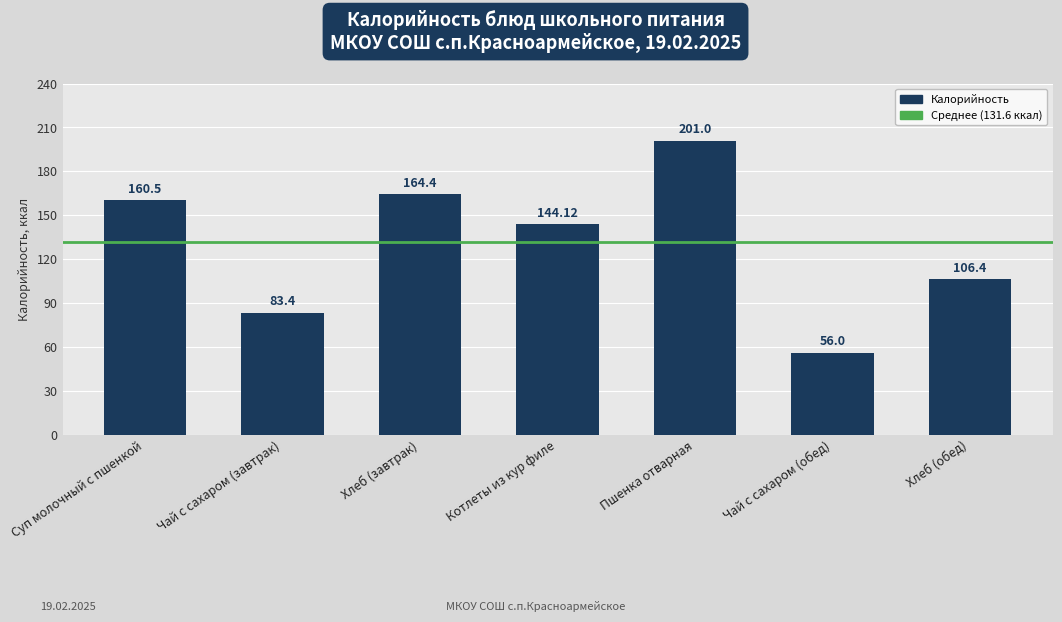

Are the bars grouped side by side (vs. stacked)?

No